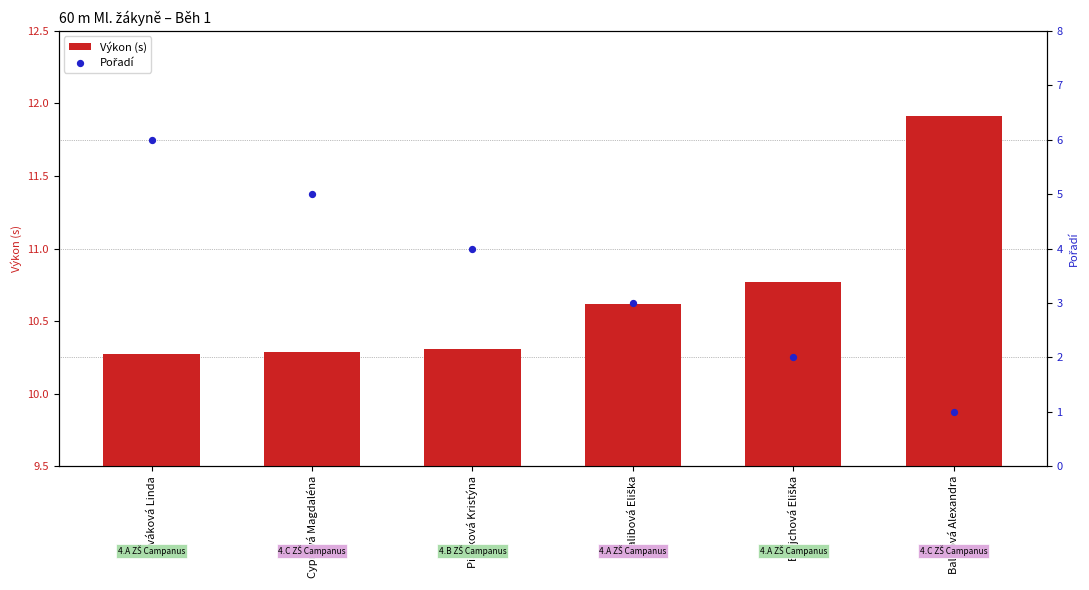

Which series reaches the maximum Y coordinate?

Výkon (s)